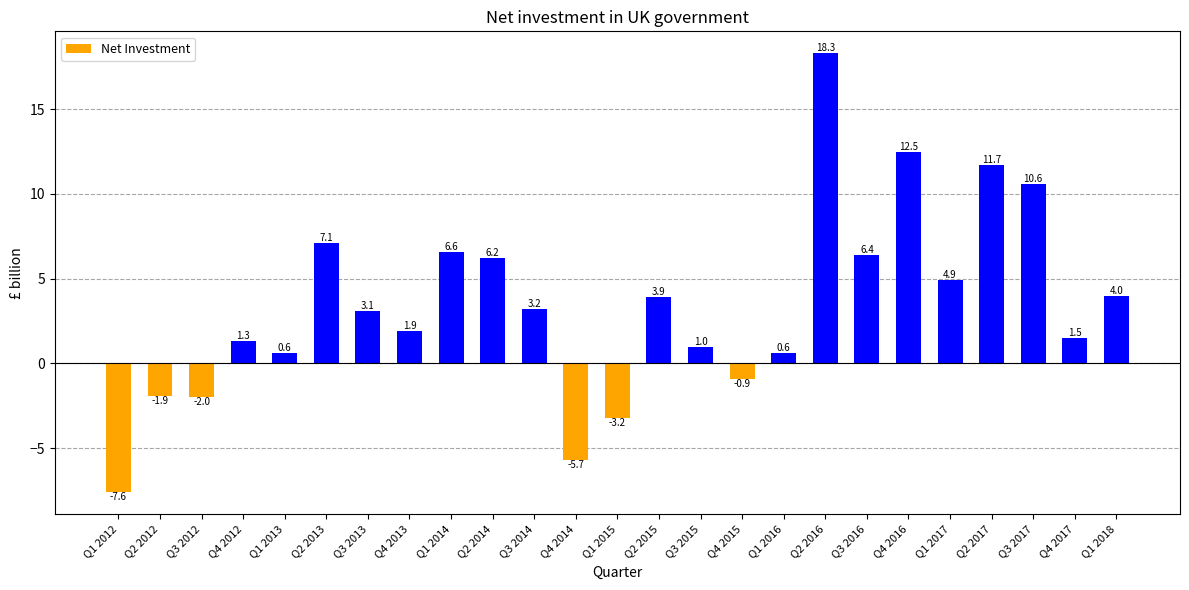

Which has a higher value, Q1 2012 or Q4 2015?

Q4 2015